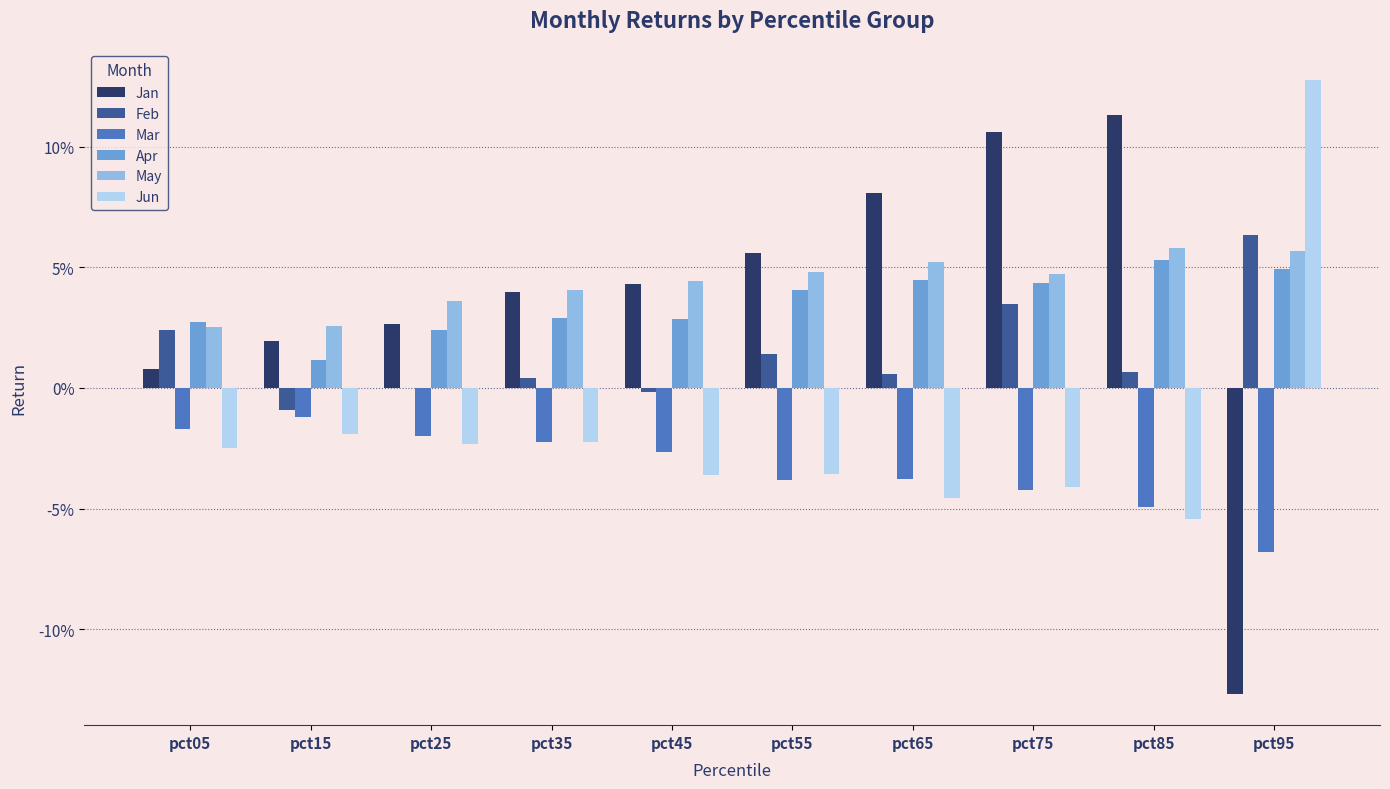

Is the value of Jan at pct55 greater than the value of May at pct65?

Yes